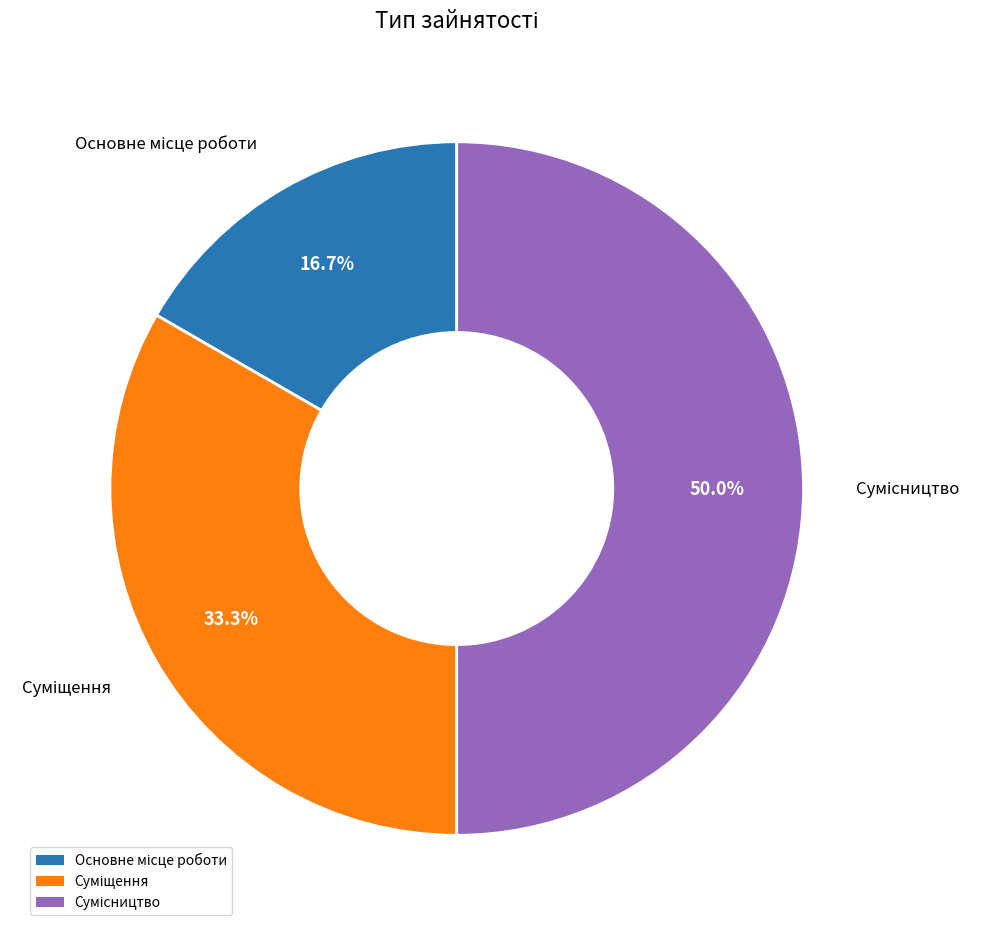

Count the number of slices in the pie.

3